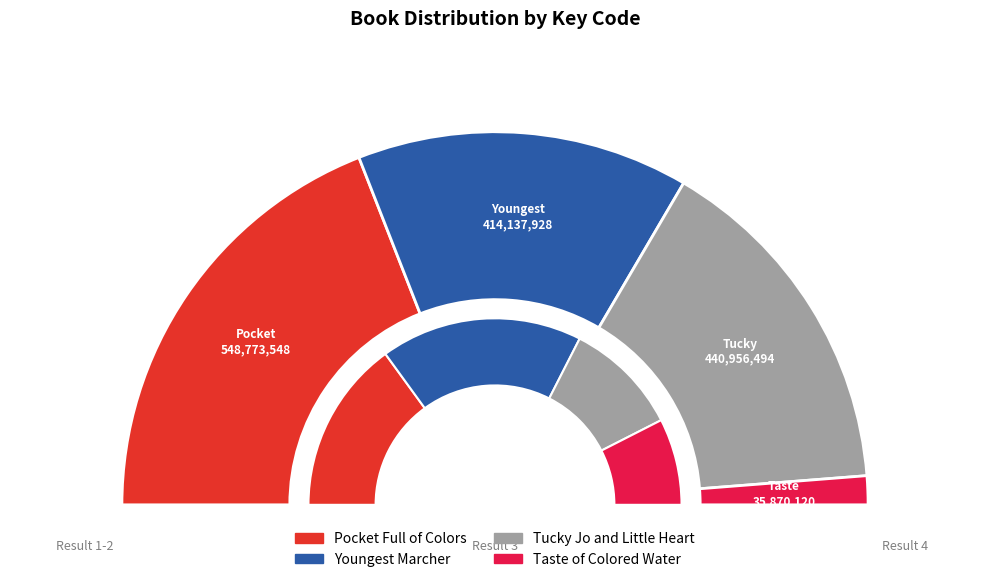

Is it true that Pocket Full of Colors is 38% of the pie?

True